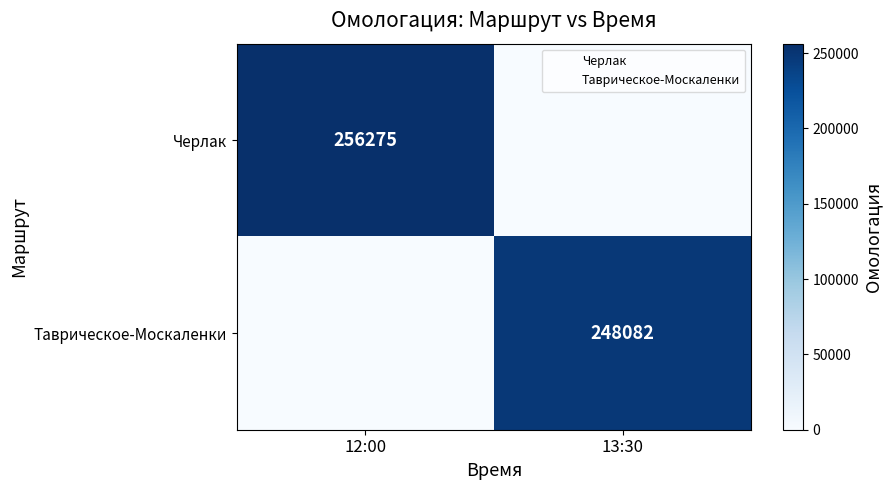

Where is Черлак nearest to the value 128137?

13:30